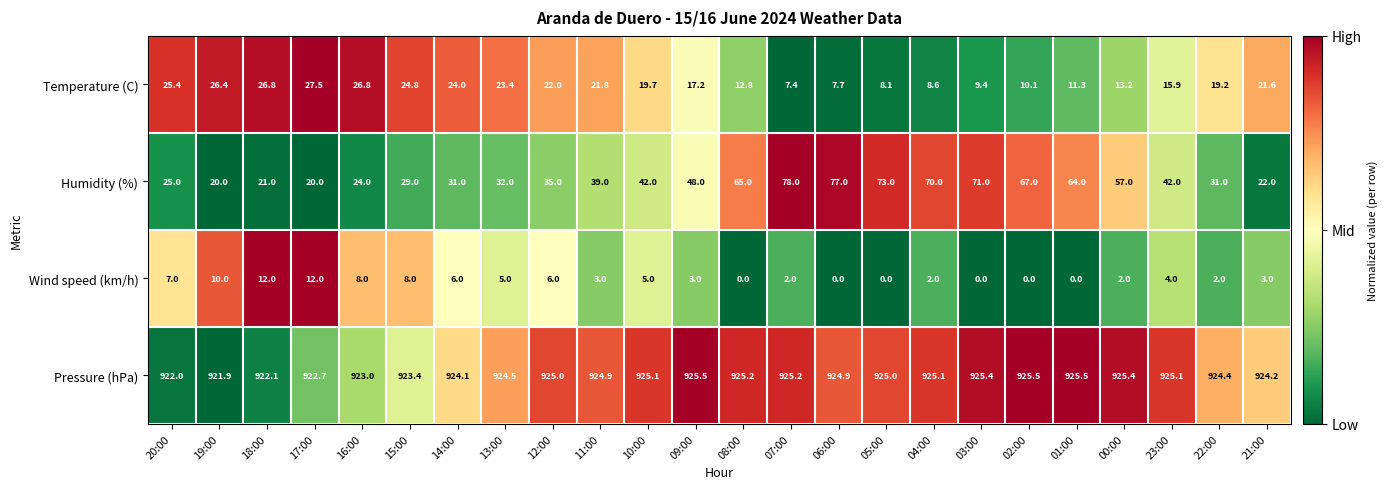

Is it true that Pressure (hPa) equals 925.4 at 00:00?

True